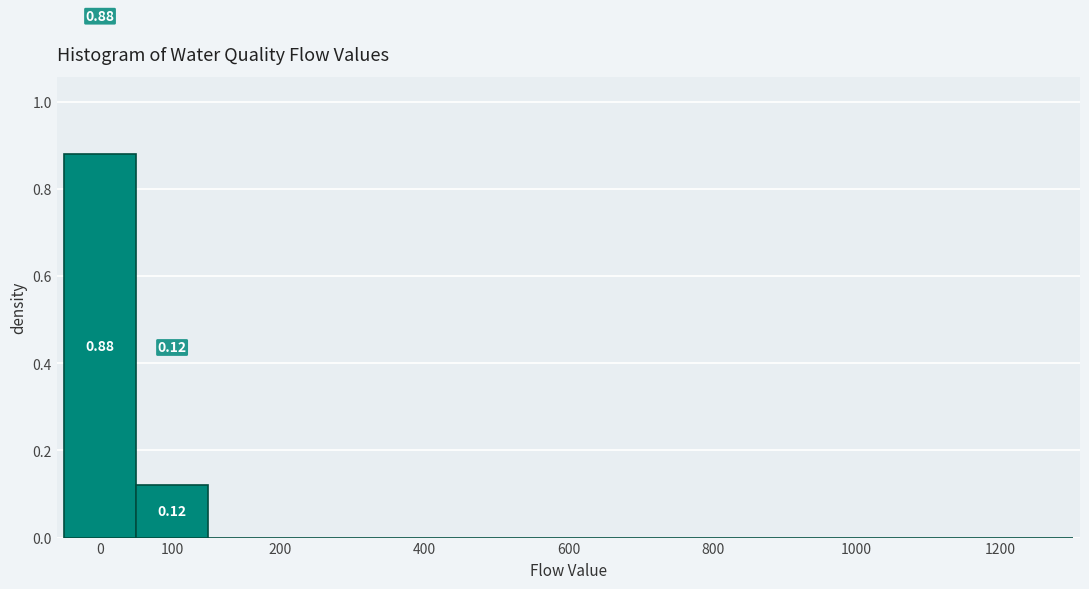

What is the change in value from 0 to 1200?

-0.9